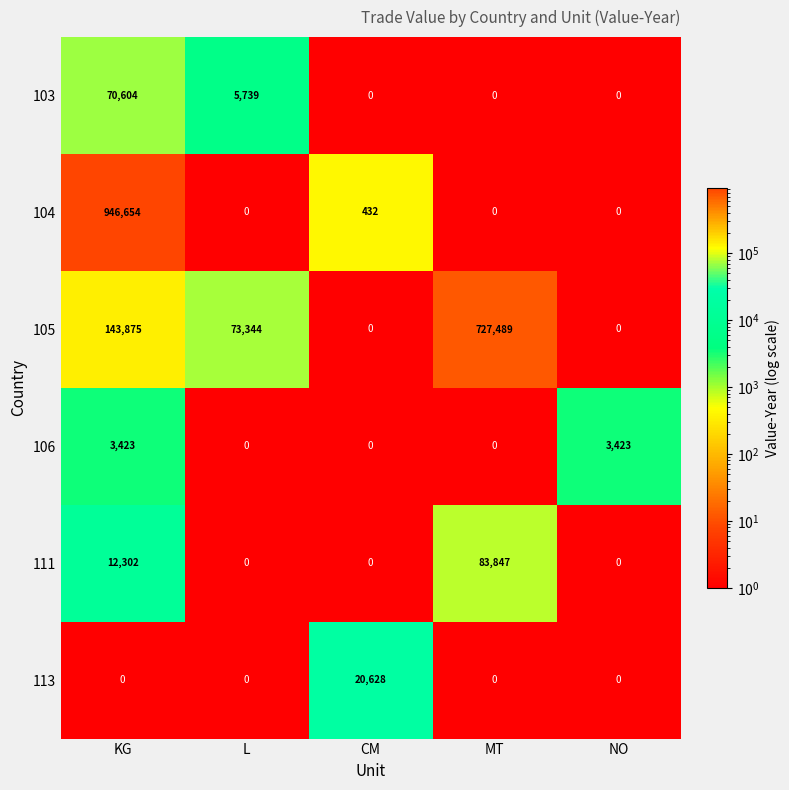

At how many categories does at least one series exceed 293710?

2